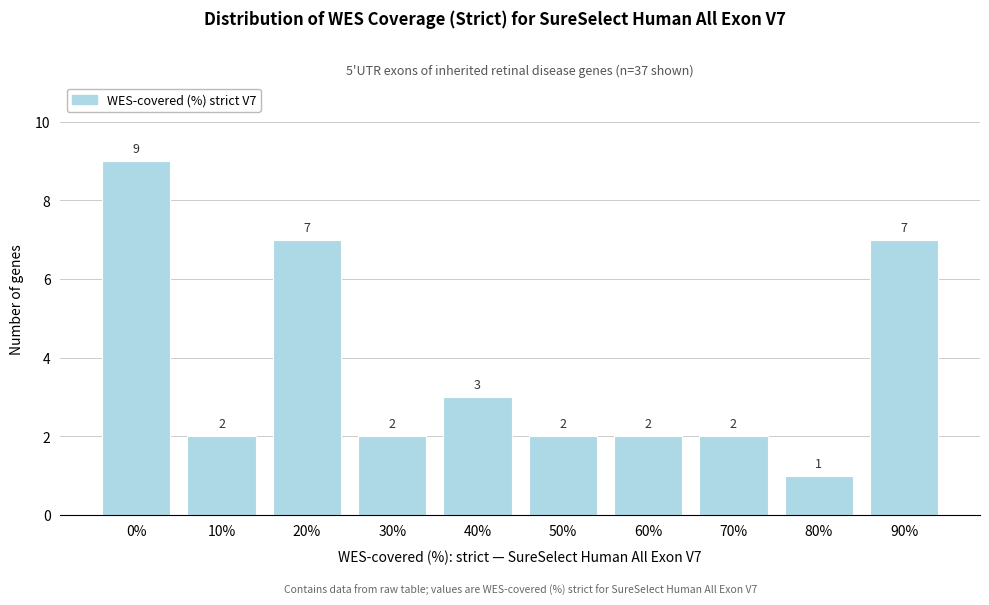

Reading left to right, extract all data points from this chart.

0%=9	10%=2	20%=7	30%=2	40%=3	50%=2	60%=2	70%=2	80%=1	90%=7